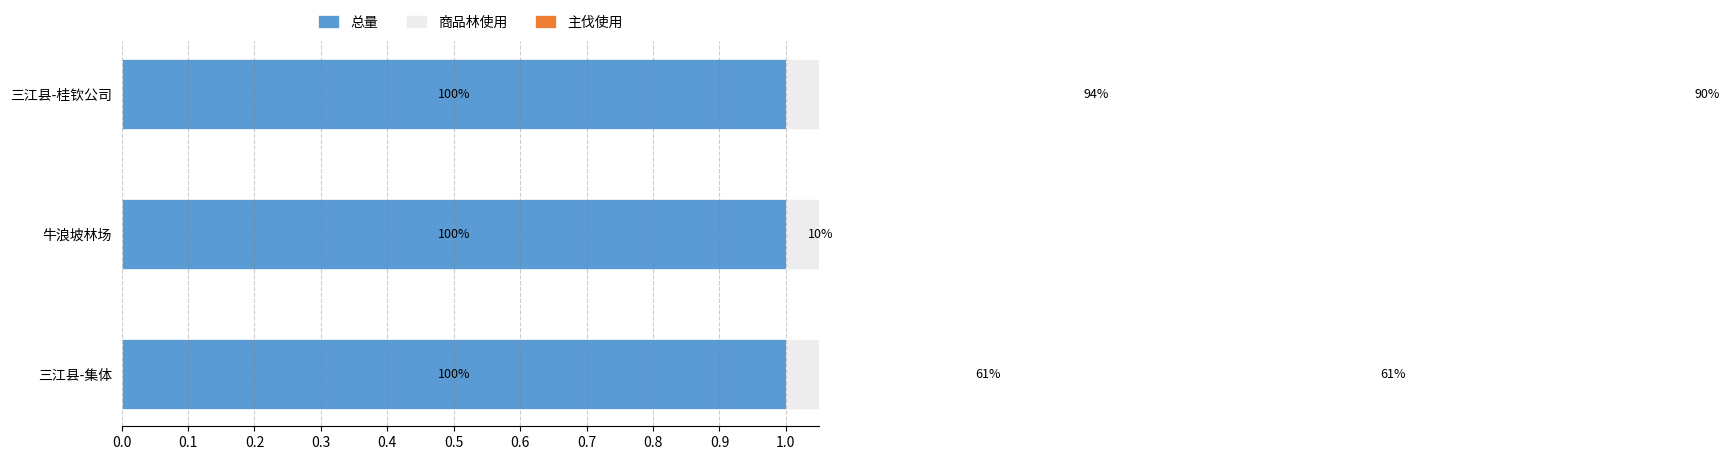

Which series has the largest range (max minus min)?

主伐使用